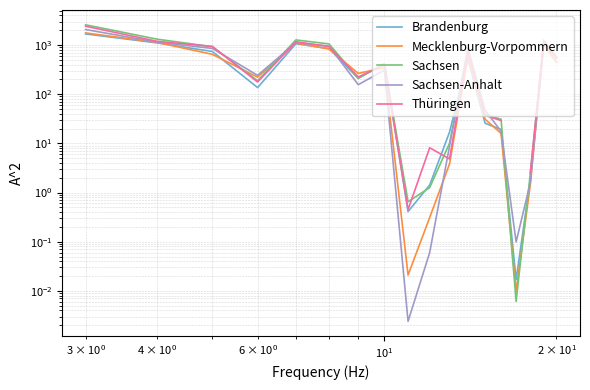

Is the value of Thüringen at 6 greater than the value of Brandenburg at $\mathdefault{10^{2}}$?

Yes